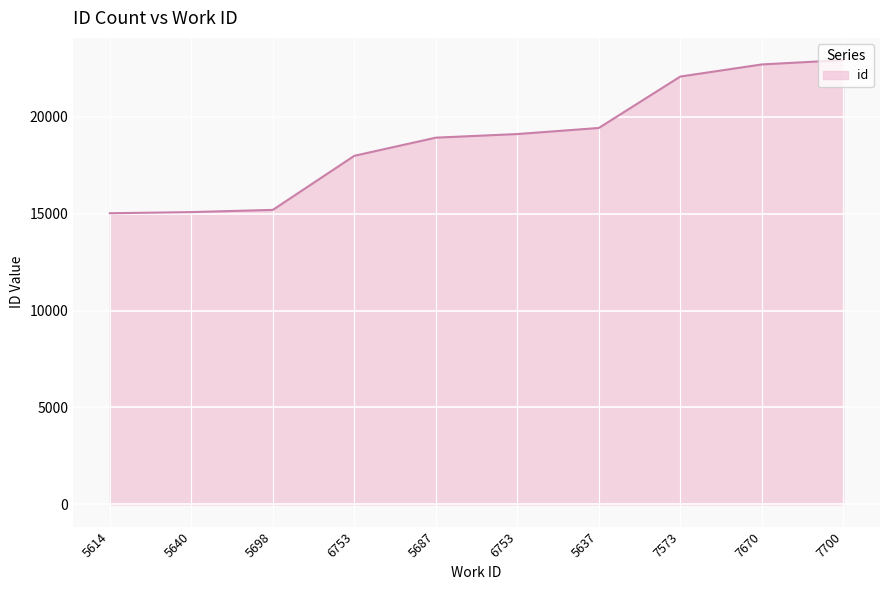

Is this an area chart (filled region under the line)?

Yes